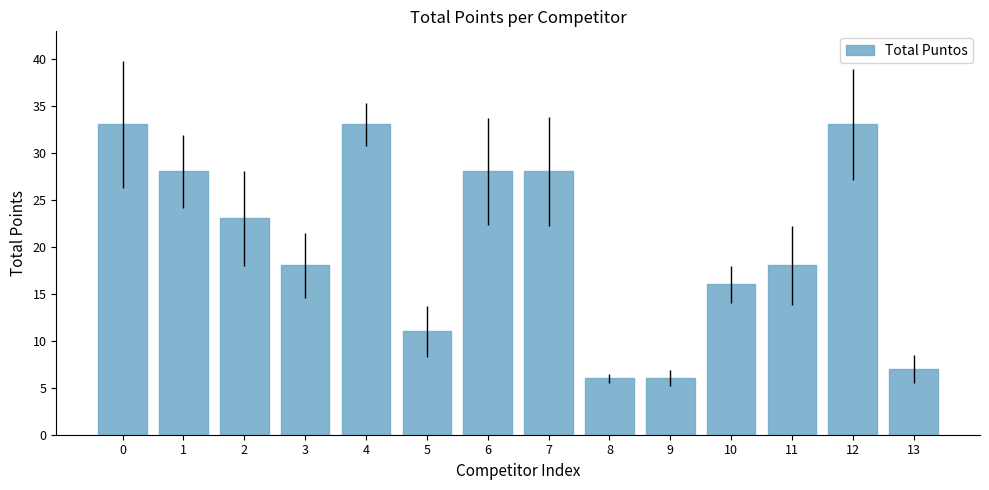

How many distinct data groups are displayed?

1